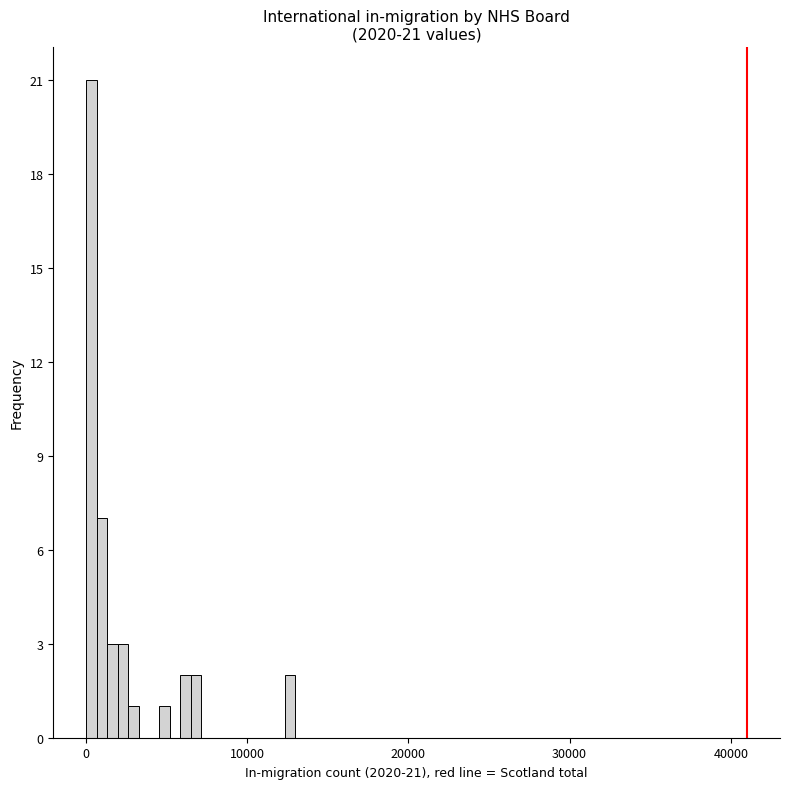

Around what value on the x-axis is the tallest bar? Give the approximate position of its centre, as read against the axis.

0